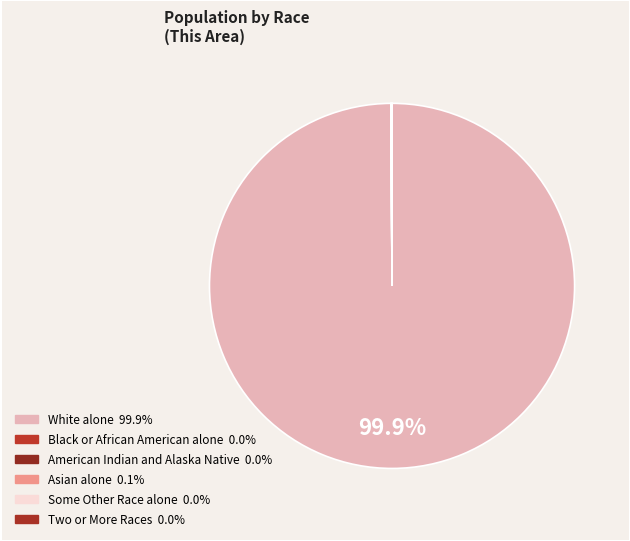

Does White alone represent more than half of the total?

Yes